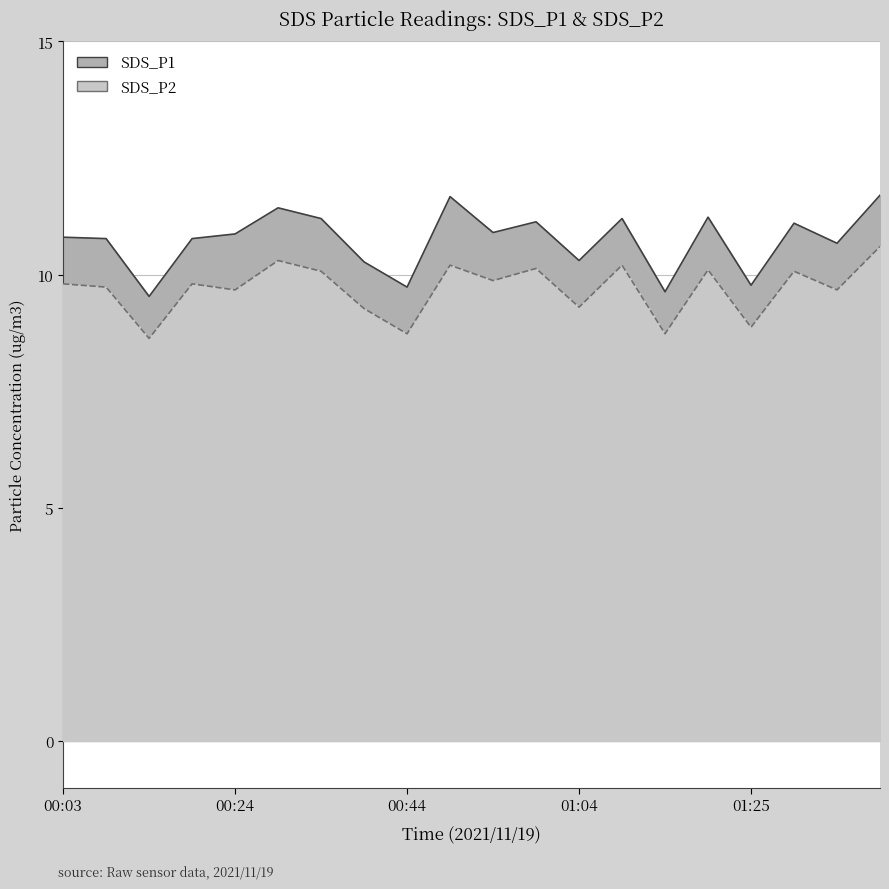

Which series changed the most between 00:19 and 01:25?

SDS_P1